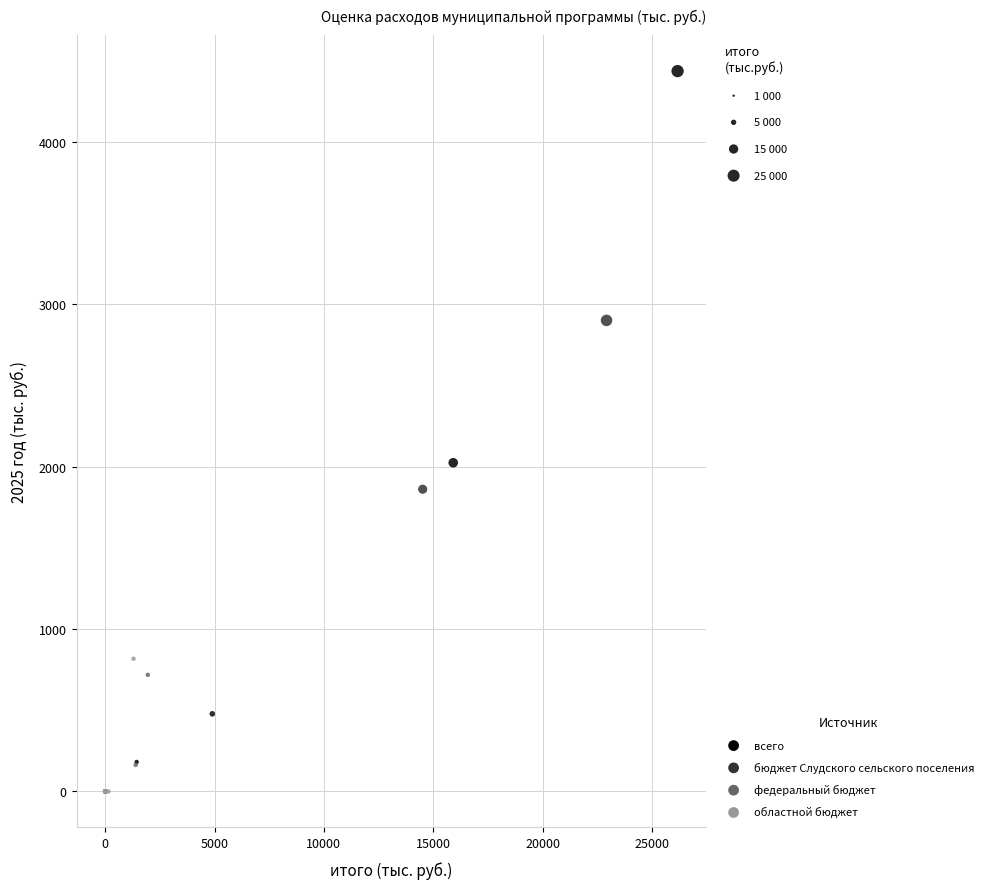

Which series has the largest Y range (max minus min)?

всего